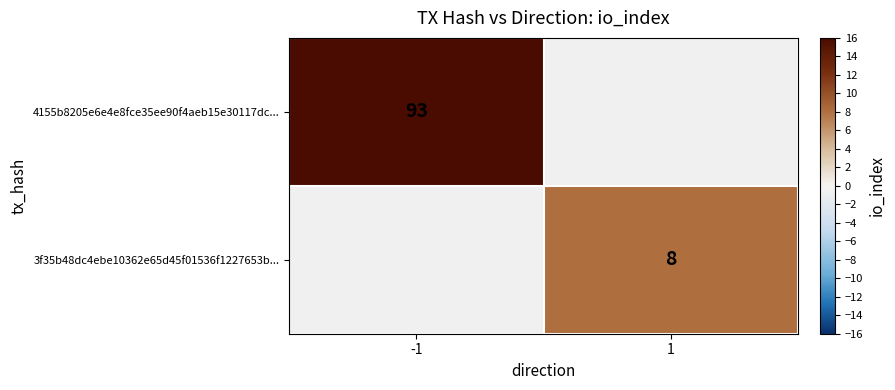

The 4155b8205e6e4e8fce35ee90f4aeb15e30117dc... series shows 93 at -1. True or false?

True